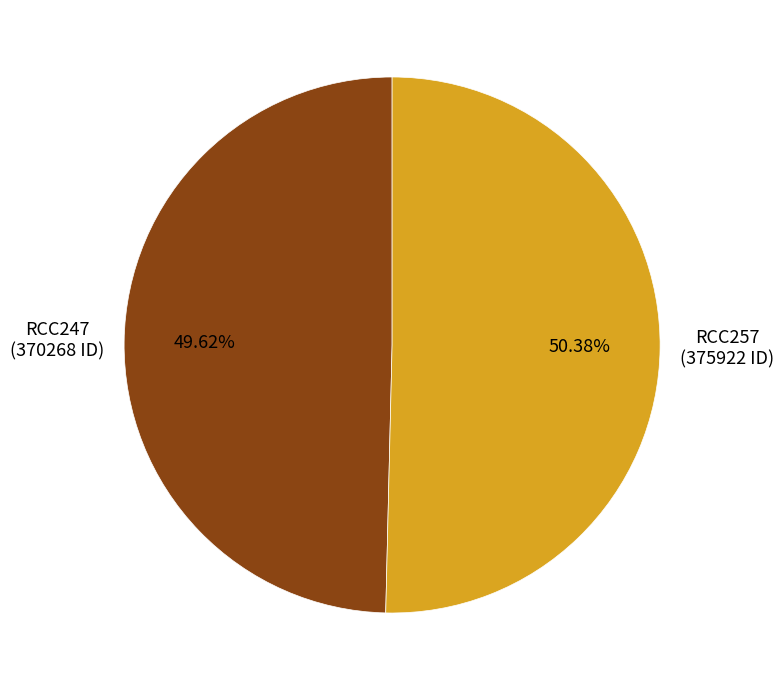

Does any single category account for the majority?

Yes